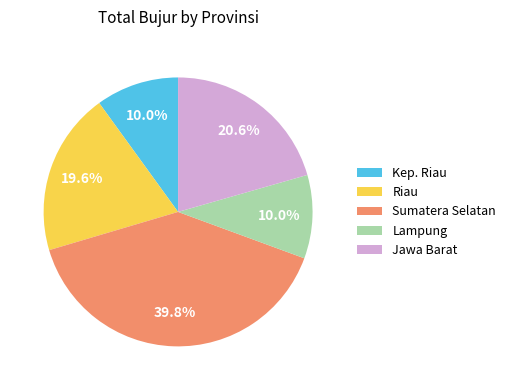

Does any single category account for the majority?

No